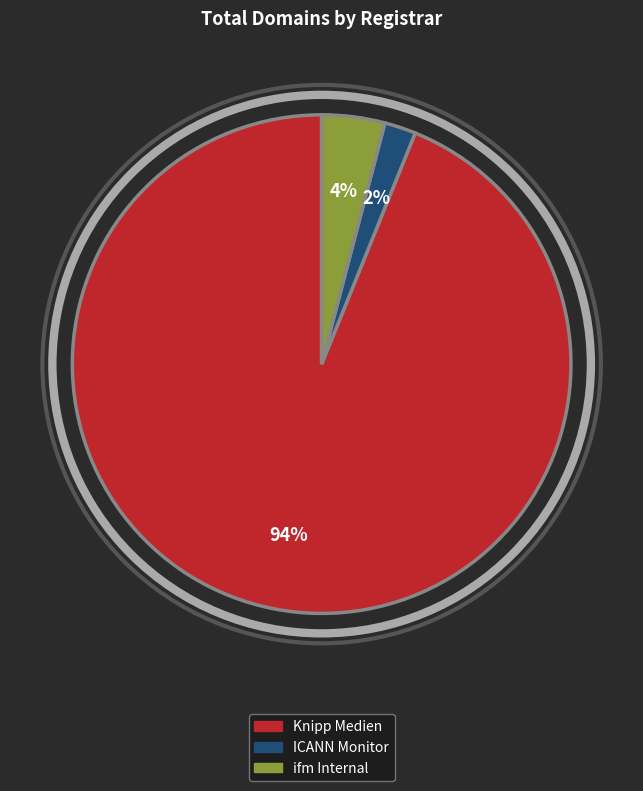

To the nearest percent, what is the difference between the largest and smallest slice percentages?

92%